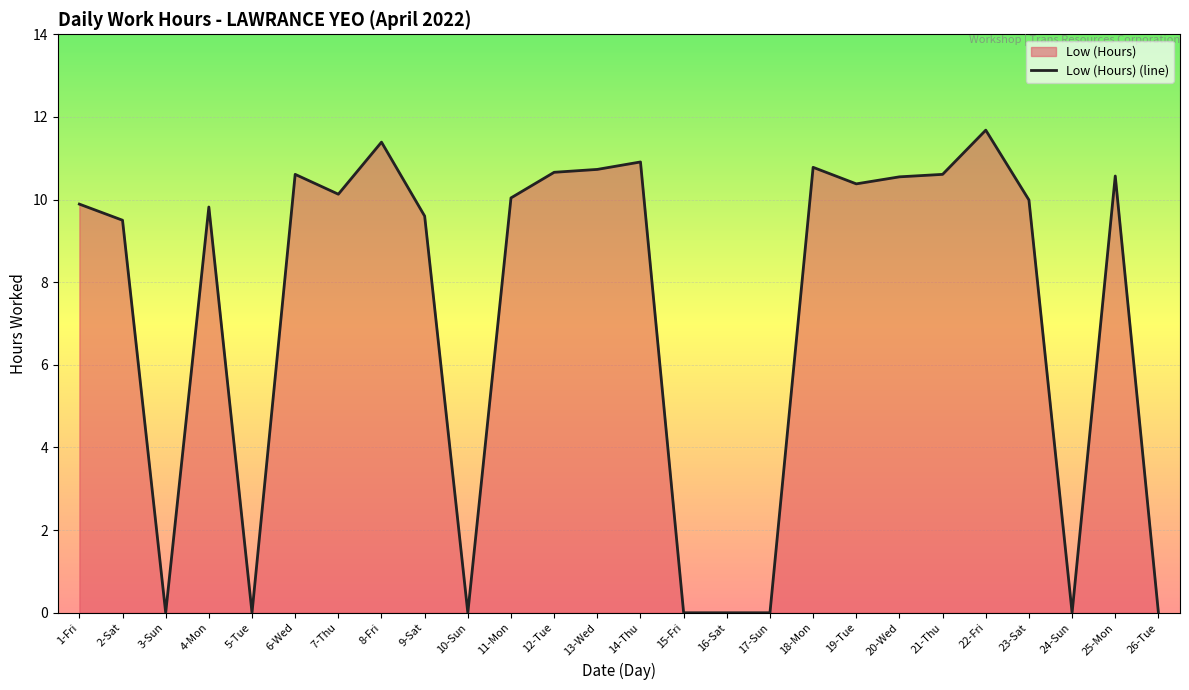

How many interior local peaks (higher than both neighbors) does the data have?

7